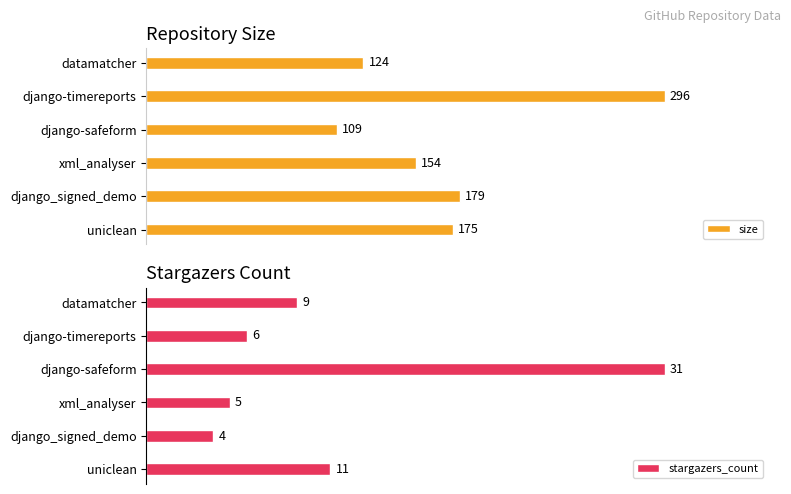

What is the value of the size bar at the 4th from the left?

154